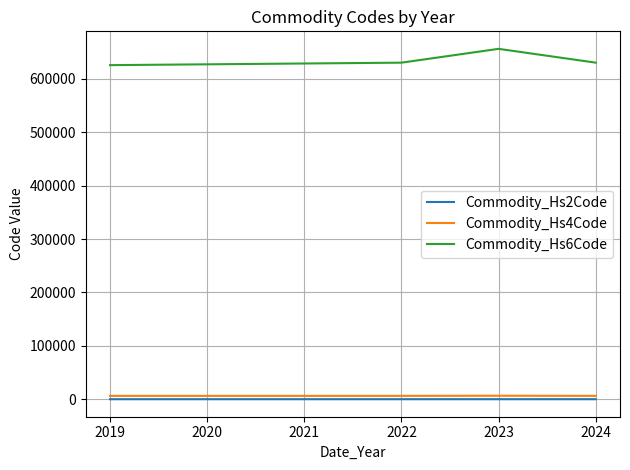

How many lines are shown in the chart?

3